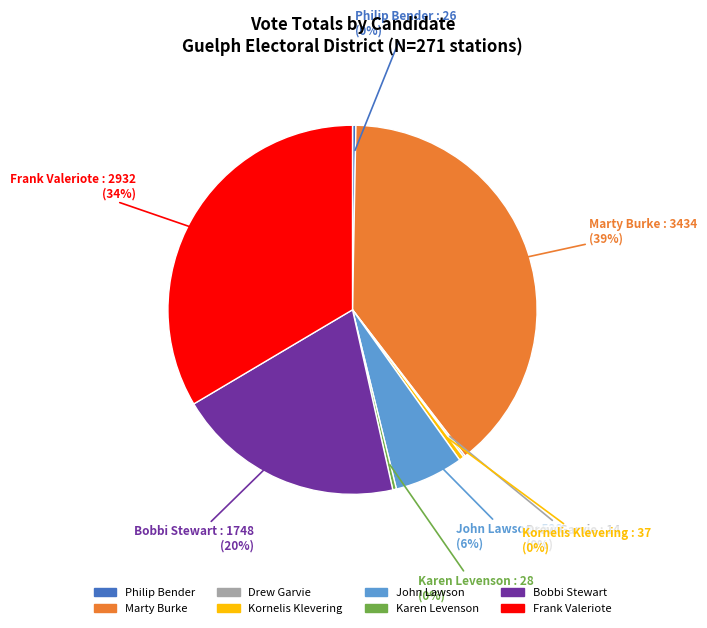

Is there a majority slice in this chart?

No